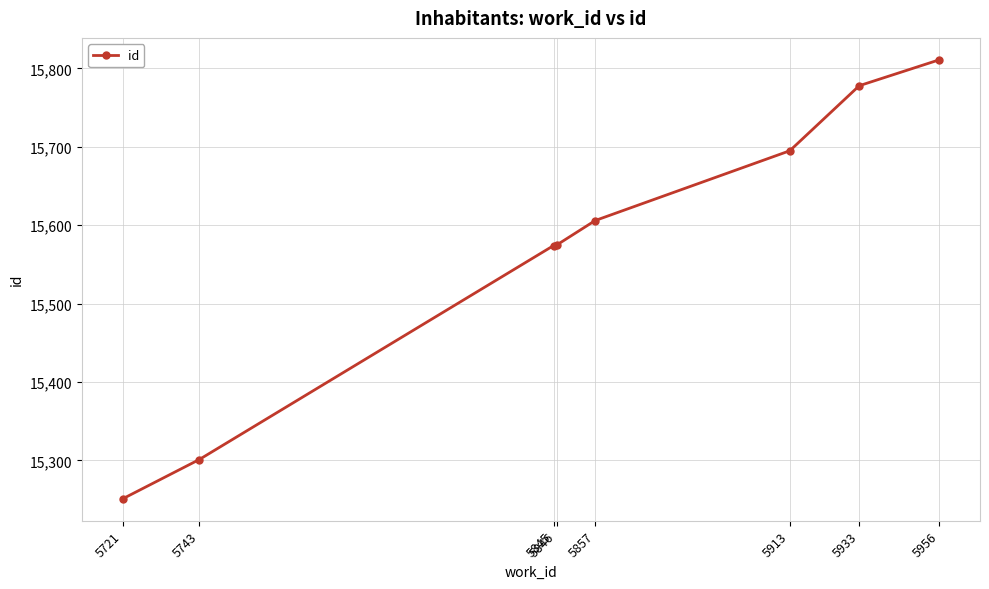

What value does the data have at 5845, to the nearest 50?

15550